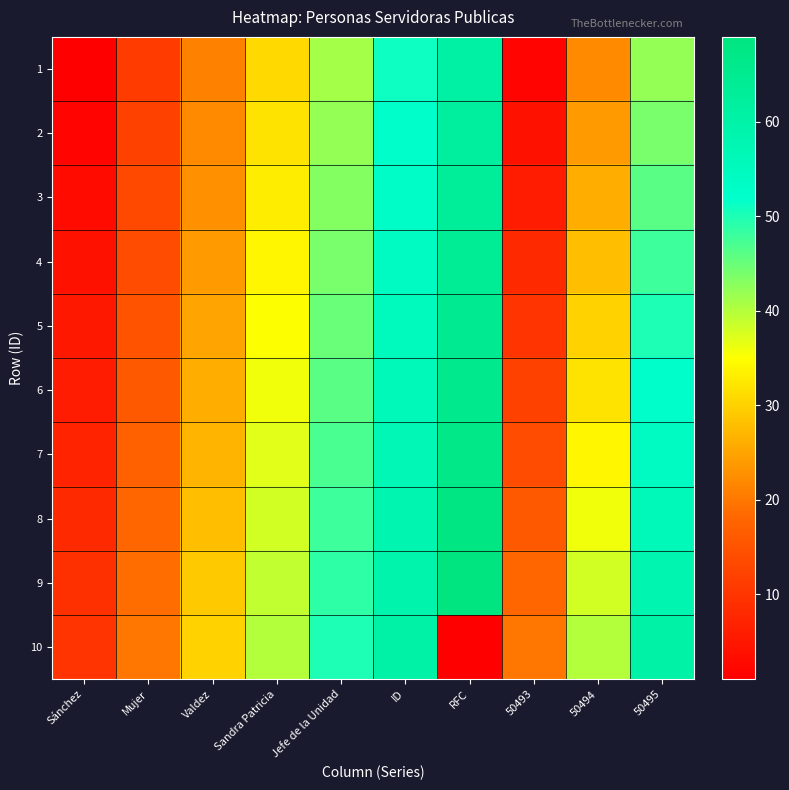

Between Sandra Patricia and Valdez, which is larger?

Sandra Patricia